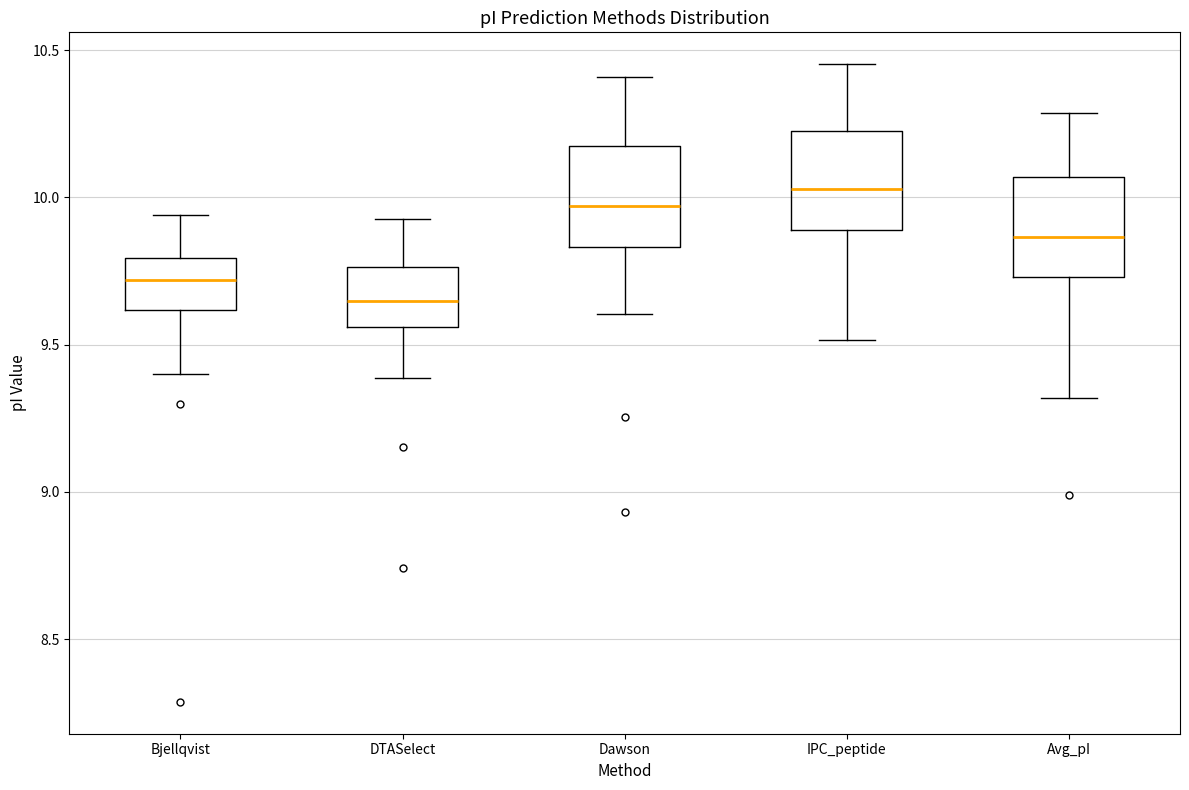

Where is the upper edge of the box for DTASelect on the y-axis? The values are not printed on the chart, so give them approximately, as read against the axis.

9.75